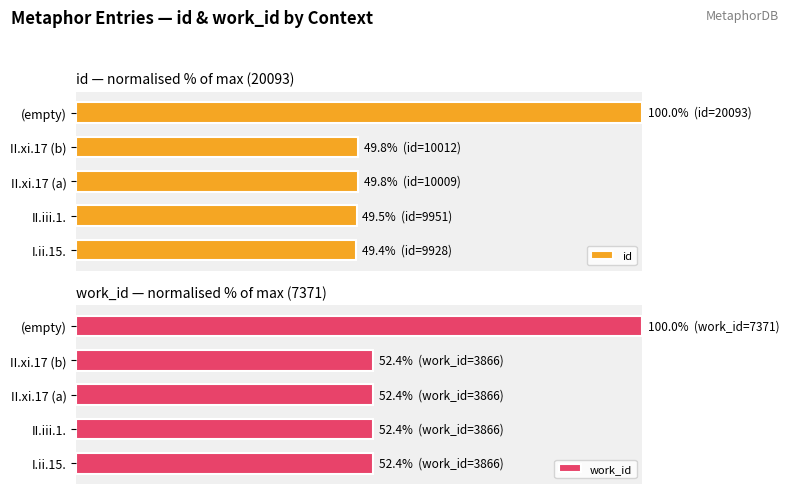

What is the value of the work_id bar at the 3rd from the left?

52.4